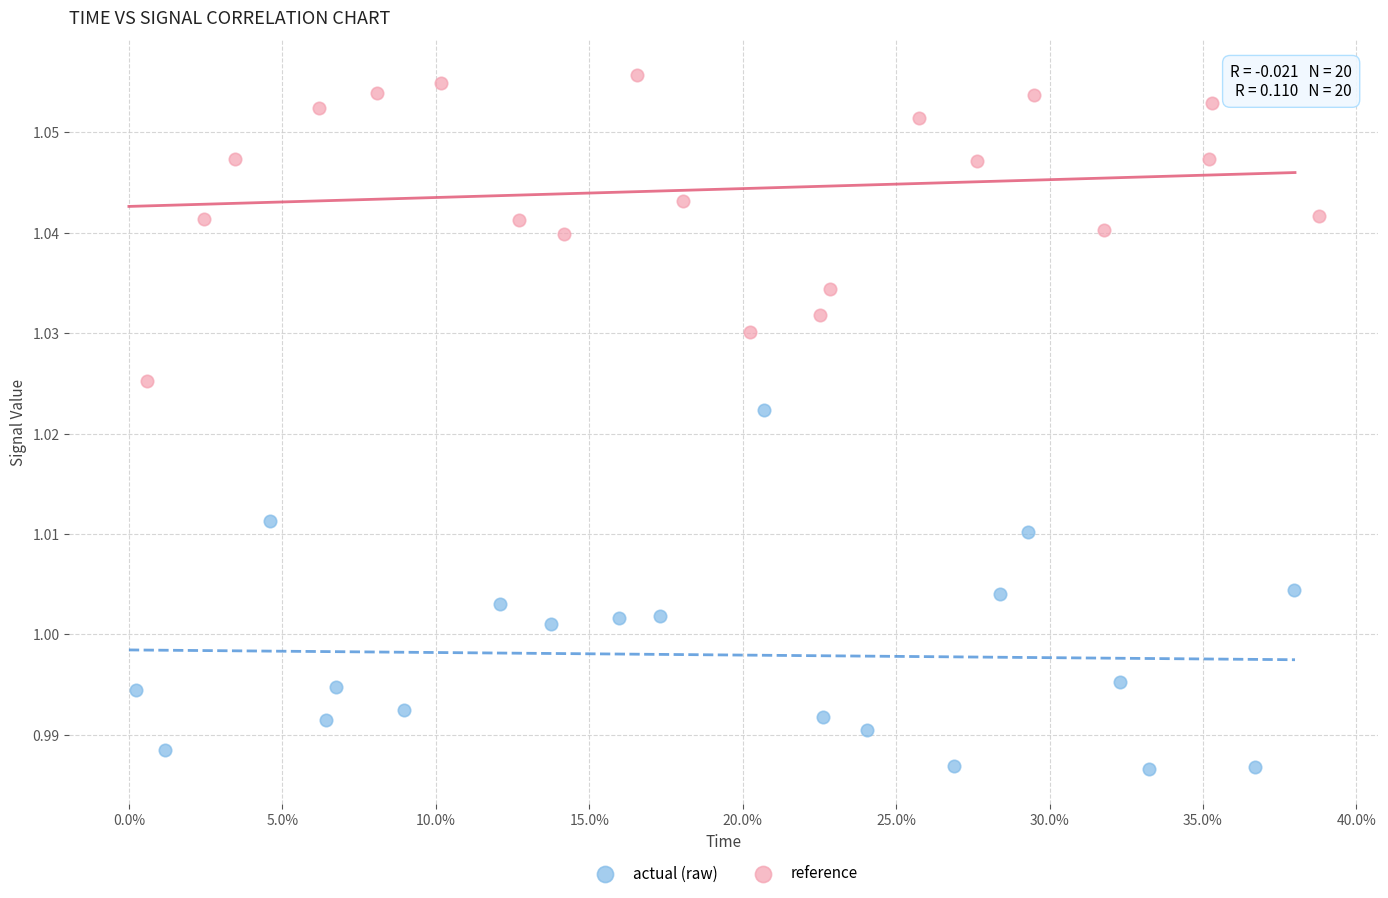

Which series has the widest spread of Y values?

actual (raw)